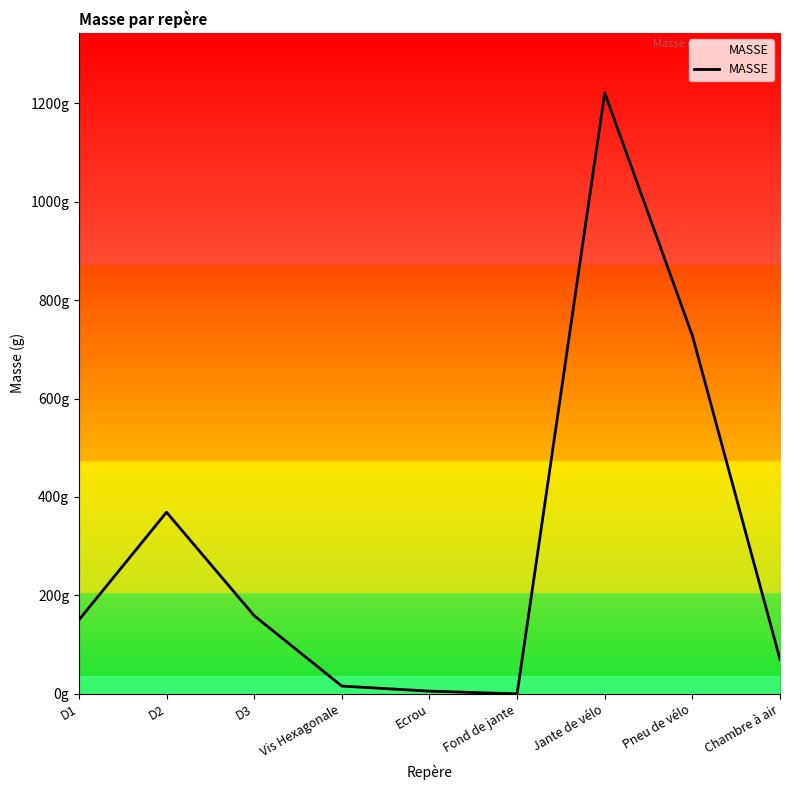

Reading right to left, extract all data points from this chart.

70.0	727.8	1220.8	0.0	5.5	15.8	158.8	369.0	150.2